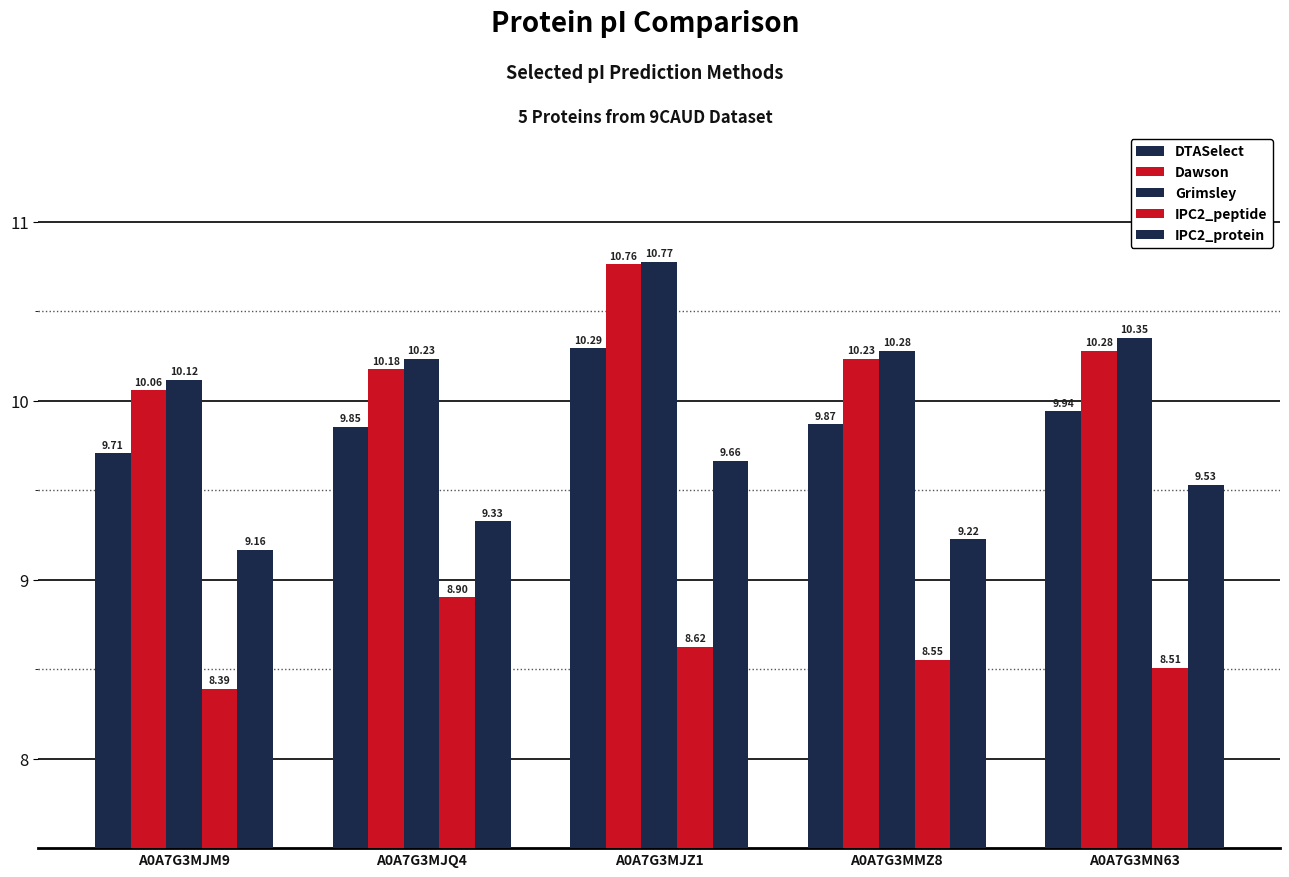

Count the number of data series in this chart.

5